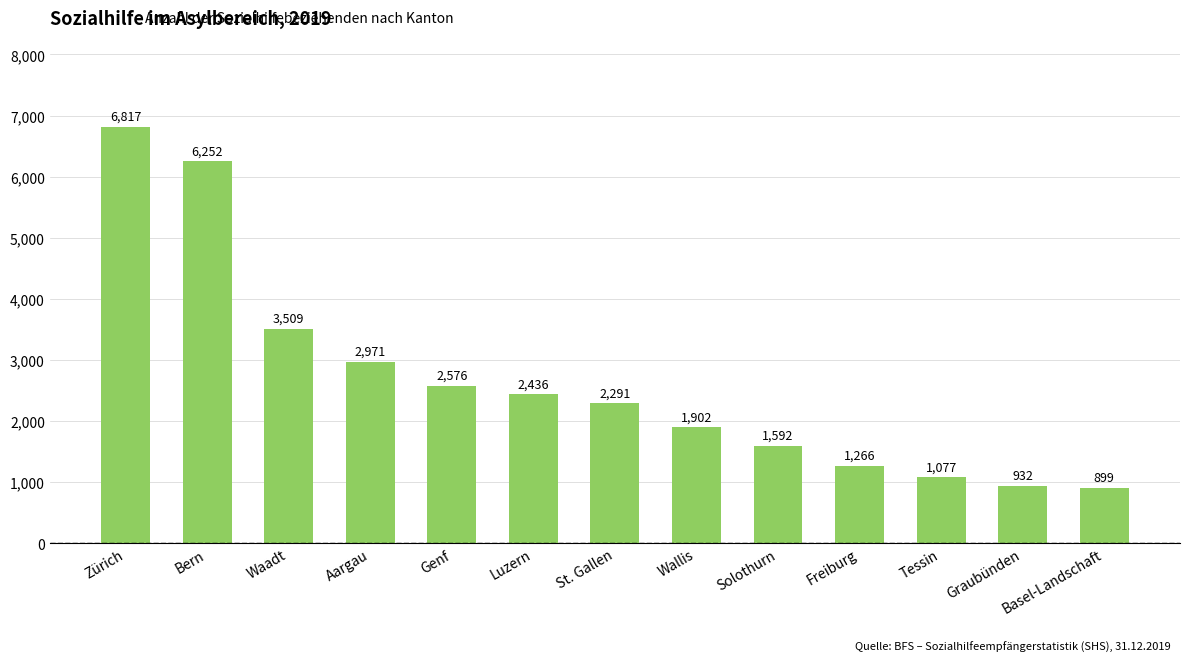

Reading left to right, extract all data points from this chart.

6817	6252	3509	2971	2576	2436	2291	1902	1592	1266	1077	932	899